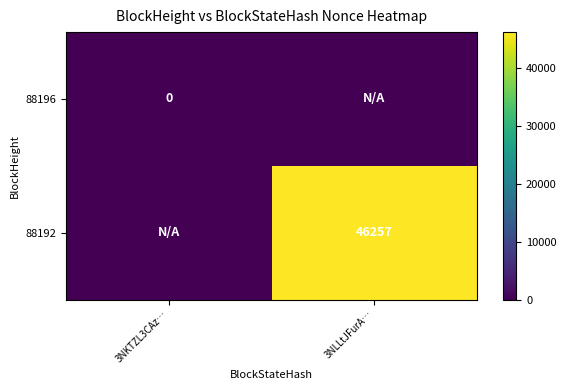

The value of 88192 at 3NLLtJFurA… is 46257. True or false?

True